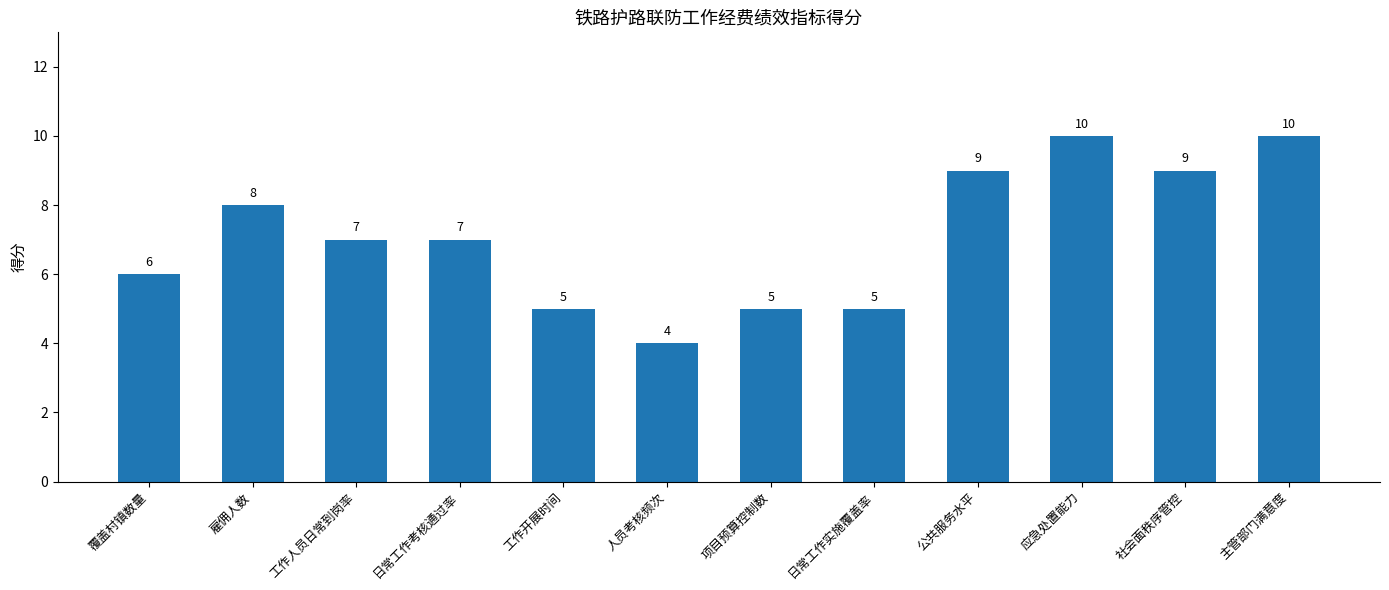

The chart shows a value of 4 at 应急处置能力. True or false?

False